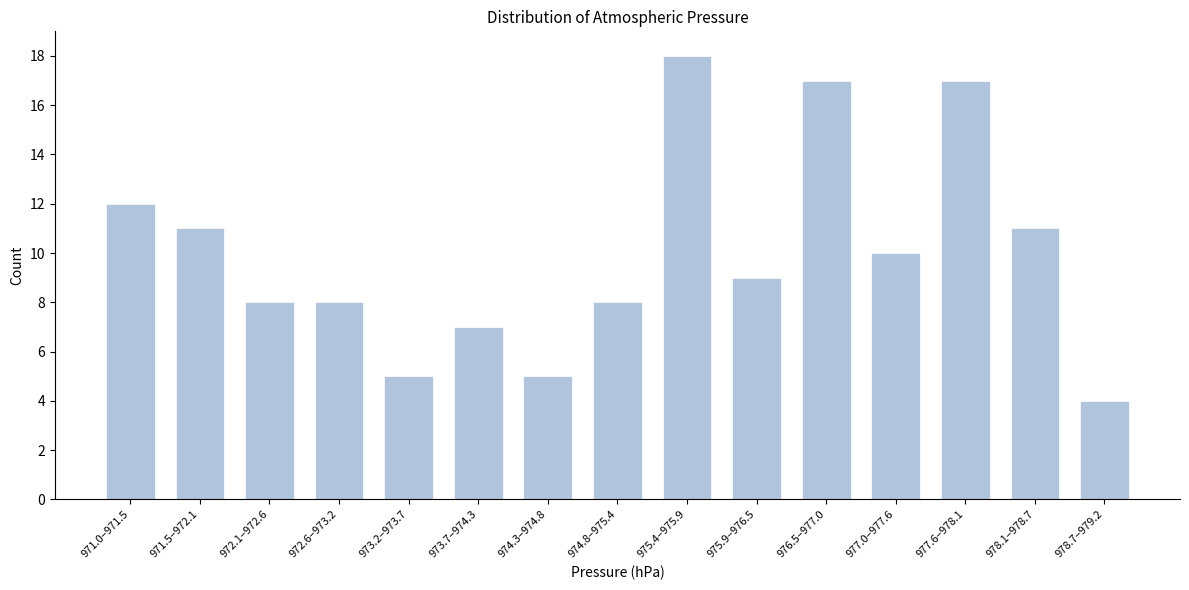

Reading left to right, extract all data points from this chart.

971.0–971.5=12	971.5–972.1=11	972.1–972.6=8	972.6–973.2=8	973.2–973.7=5	973.7–974.3=7	974.3–974.8=5	974.8–975.4=8	975.4–975.9=18	975.9–976.5=9	976.5–977.0=17	977.0–977.6=10	977.6–978.1=17	978.1–978.7=11	978.7–979.2=4